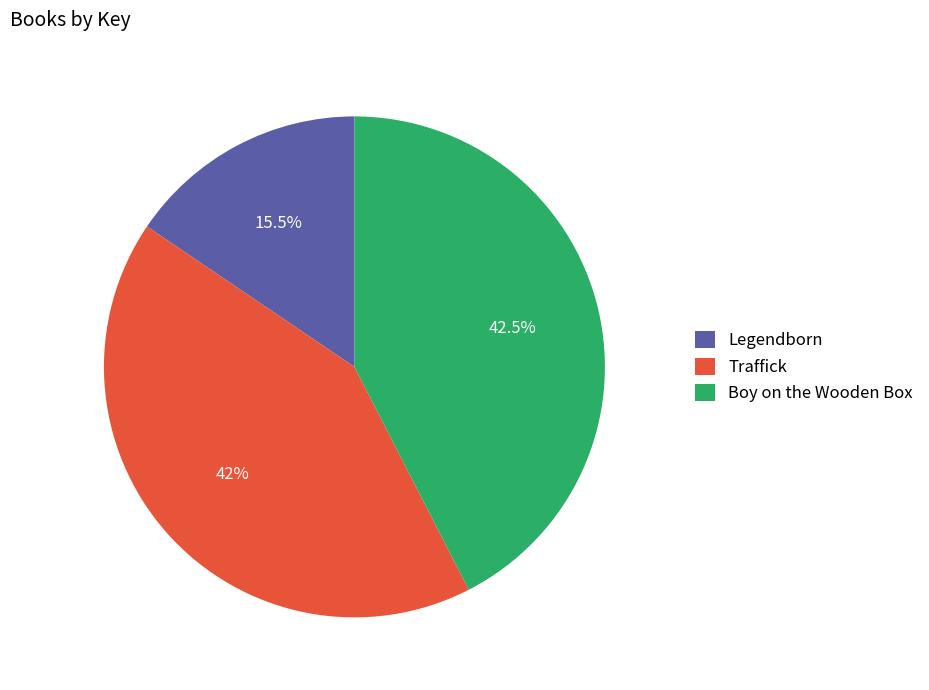

Count the number of slices in the pie.

3